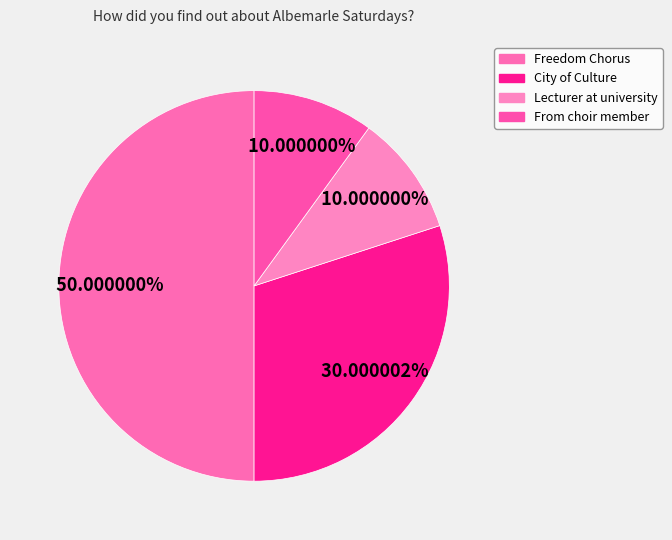

Is there any slice that represents more than half of the pie?

No